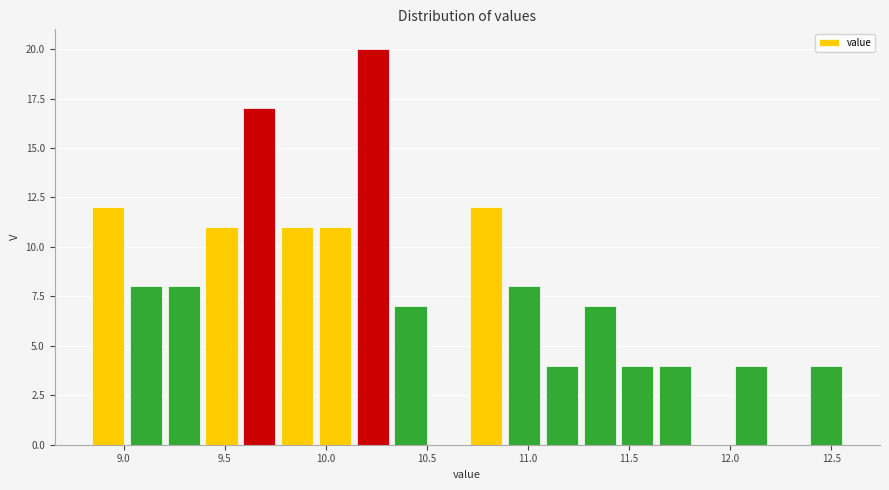

Read against the x-axis, roughly where is the centre of the tallest bar?

10.25